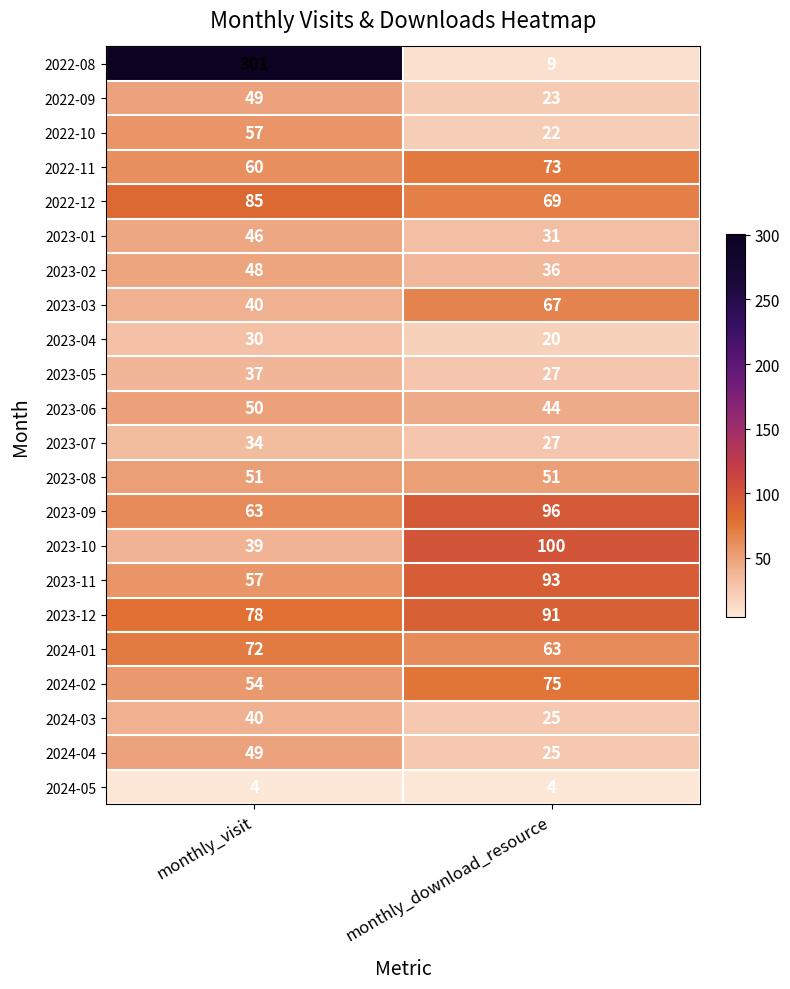

Where is 2023-01 nearest to the value 38?

monthly_download_resource